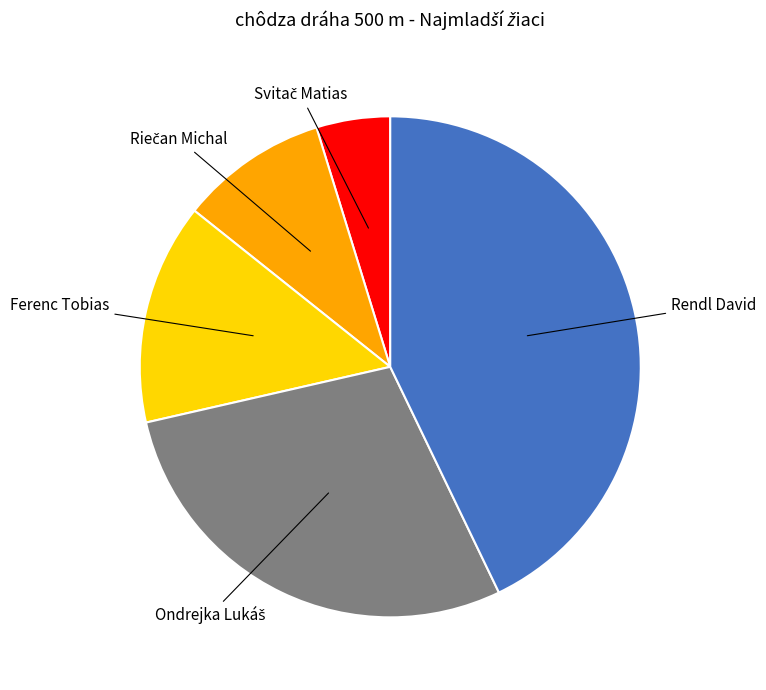

Which category has the biggest portion of the pie?

Rendl David